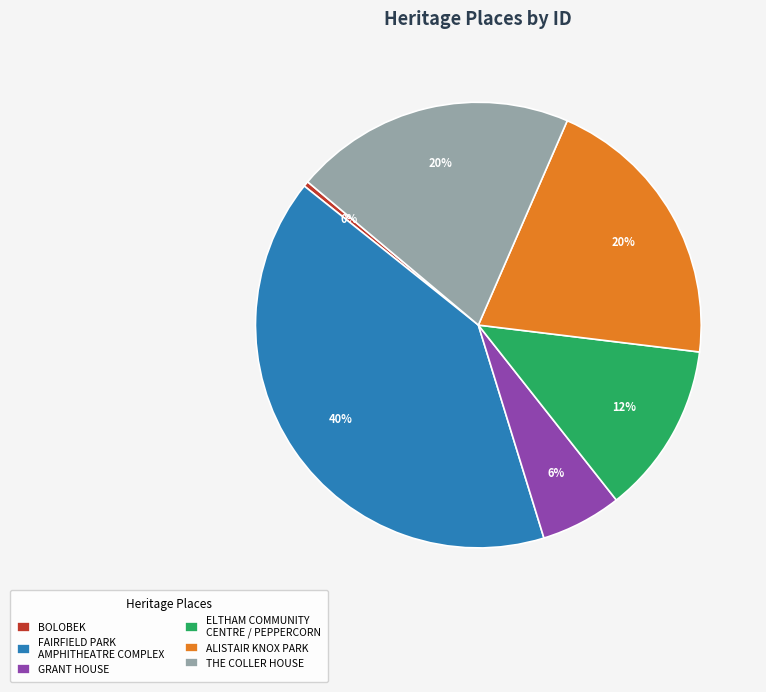

Do ALISTAIR KNOX PARK and ELTHAM COMMUNITY CENTRE / PEPPERCORN together represent more than half of the pie?

No